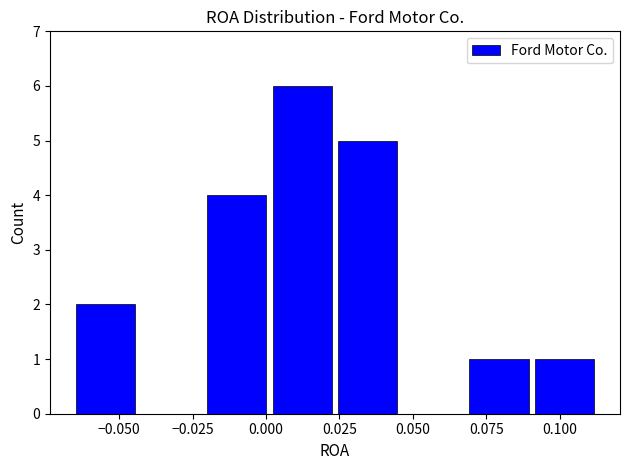

Reading left to right, transcribe this chart: for each bar, give the range it covers on the x-axis and its height. Neither the bar edges nor the heights are printed on the chart, so give them approximately, as read against the axes.

-0.065 to -0.045: 2
-0.045 to -0.020: 0
-0.020 to 0.000: 4
0.000 to 0.025: 6
0.025 to 0.045: 5
0.045 to 0.070: 0
0.070 to 0.090: 1
0.090 to 0.115: 1